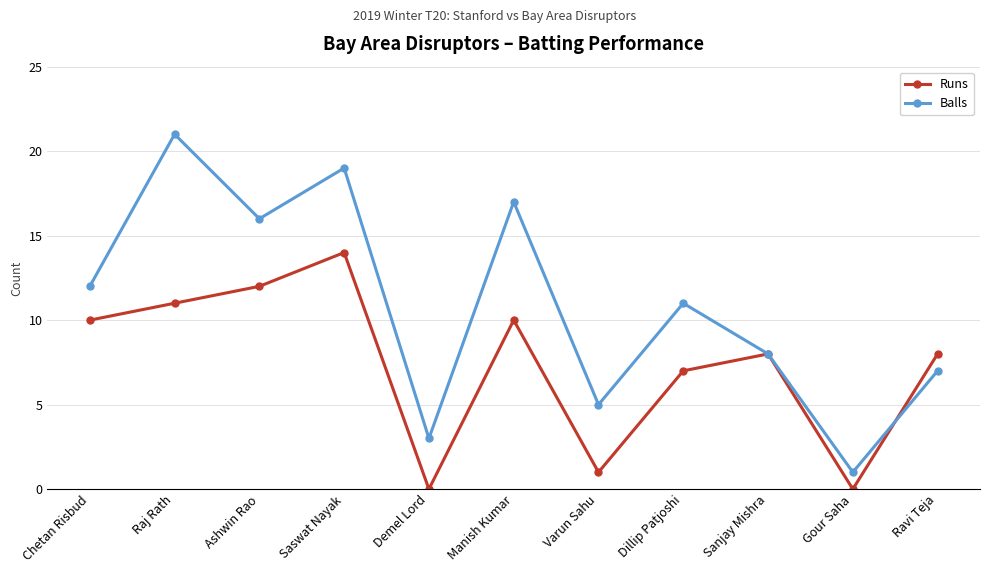

True or false: Runs has more than 2 points higher than both neighbors.

True